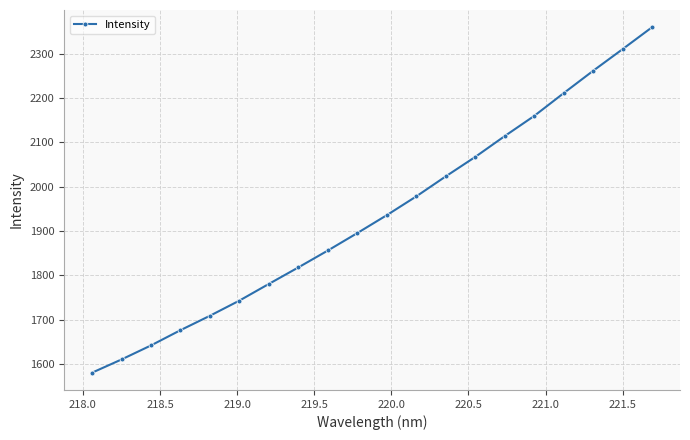

How many lines are shown in the chart?

1